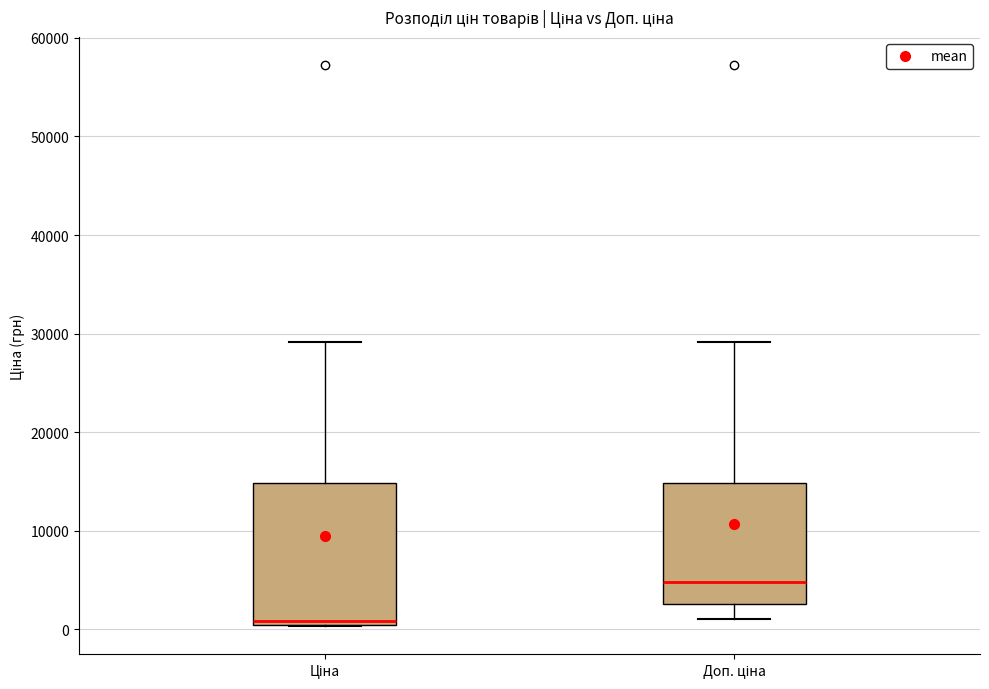

Reading left to right, transcribe this box plot: for each box, give where its median line is, the range the box spans, and where its two whiskers end, as read against the y-axis. The values are not printed on the chart, so give them approximately, as read against the axis.

Ціна: median 1000, box 0 to 15000, whiskers 0 to 29000
Доп. ціна: median 5000, box 3000 to 15000, whiskers 1000 to 29000